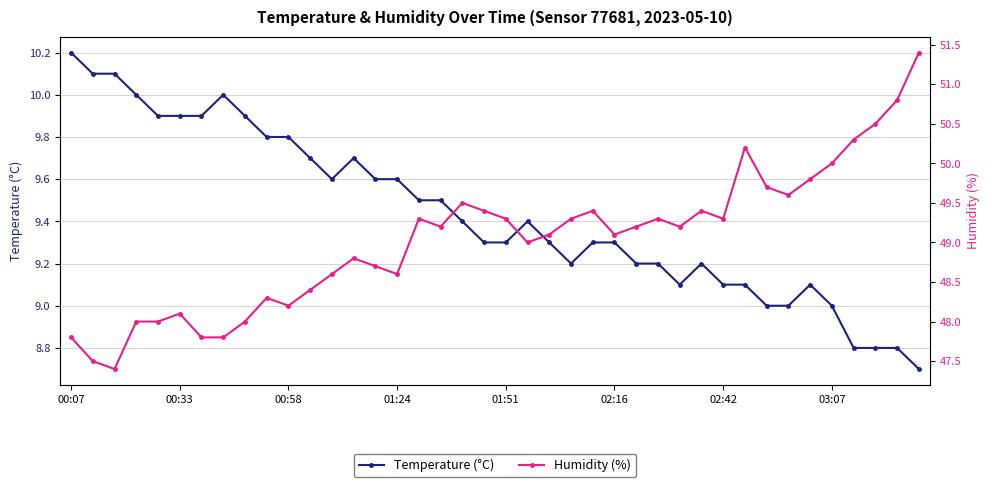

What is the smallest value displayed?

8.7